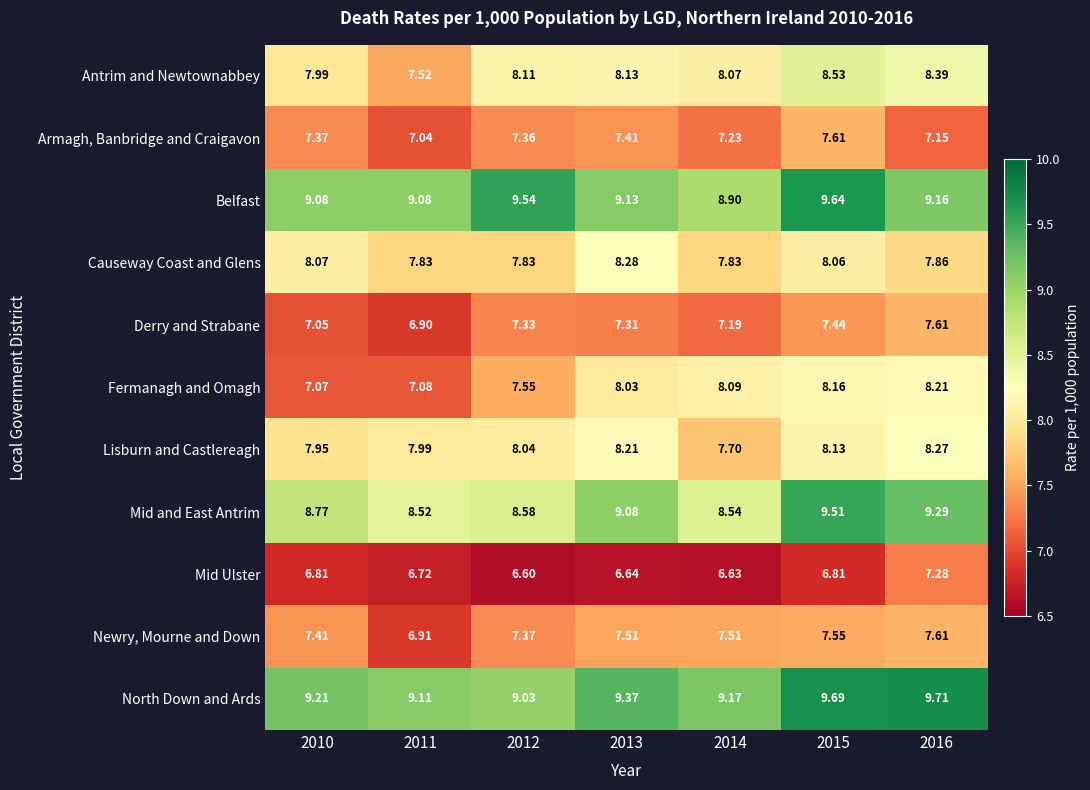

Which series changed the most between 2010 and 2014?

Fermanagh and Omagh